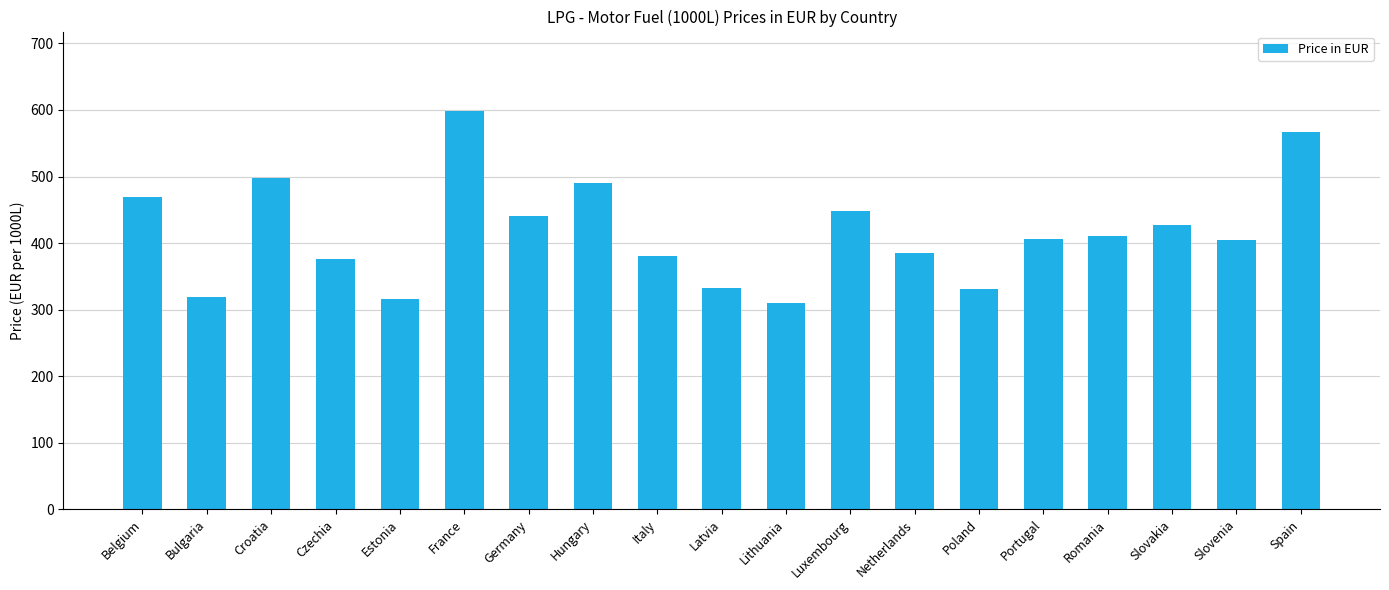

What is the label of the 9th bar from the right?

Lithuania